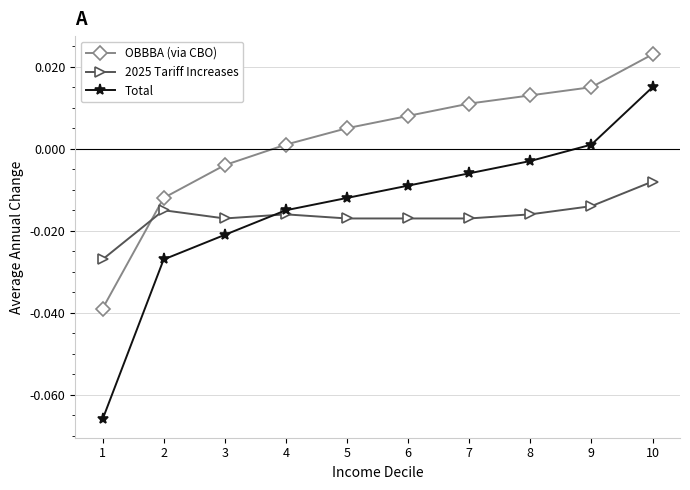

At 3, list the series in order from largest to smallest.

OBBBA (via CBO), 2025 Tariff Increases, Total